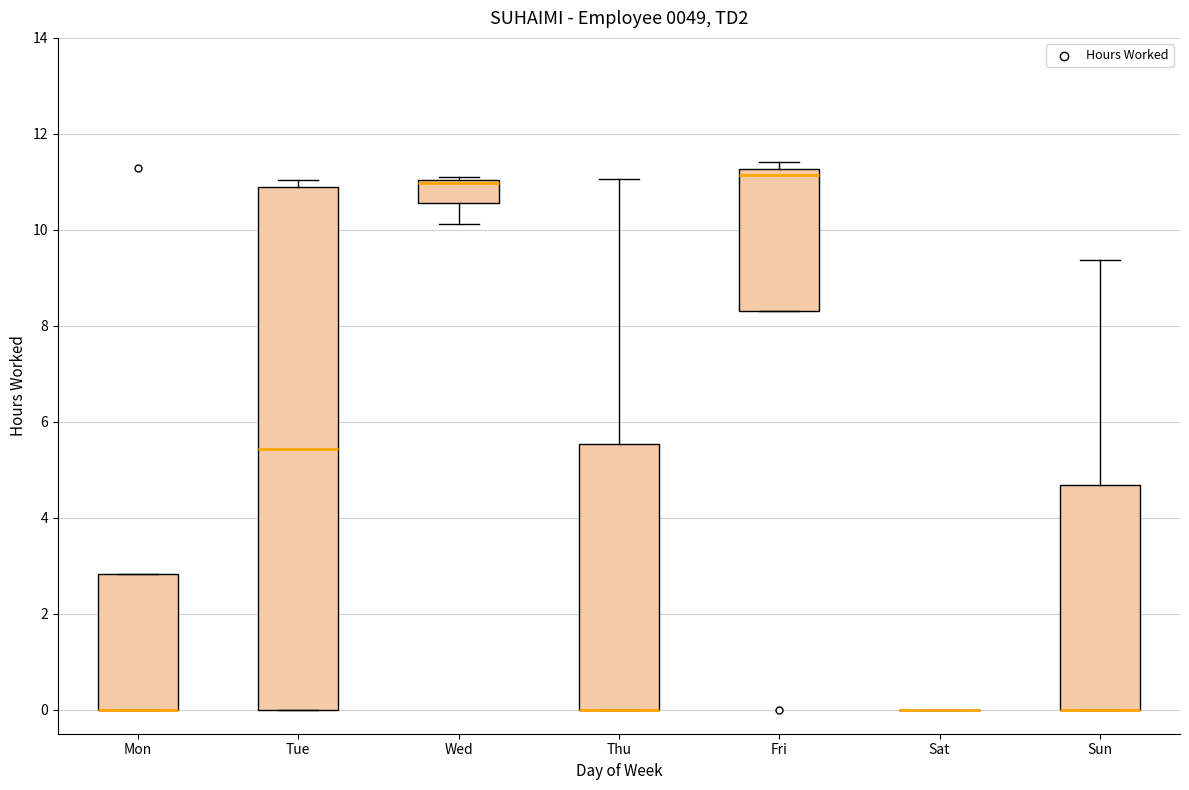

Reading left to right, read every box against the y-axis: the position of its median line, the range the box covers, and the ends of its whiskers. The values are not printed on the chart, so give them approximately, as read against the axis.

Mon: median 0.0 (drawn on the box's lower edge), box 0.0 to 2.8, whiskers 0.0 to 2.8
Tue: median 5.4, box 0.0 to 11.0, whiskers 0.0 to 11.0 (just above the box's upper edge)
Wed: median 11.0, box 10.6 to 11.0, whiskers 10.2 to 11.2
Thu: median 0.0 (drawn on the box's lower edge), box 0.0 to 5.6, whiskers 0.0 to 11.0
Fri: median 11.2 (just below the box's upper edge), box 8.4 to 11.2, whiskers 8.4 to 11.4
Sat: box collapsed to a line at 0.0, whiskers 0.0 to 0.0
Sun: median 0.0 (drawn on the box's lower edge), box 0.0 to 4.6, whiskers 0.0 to 9.4